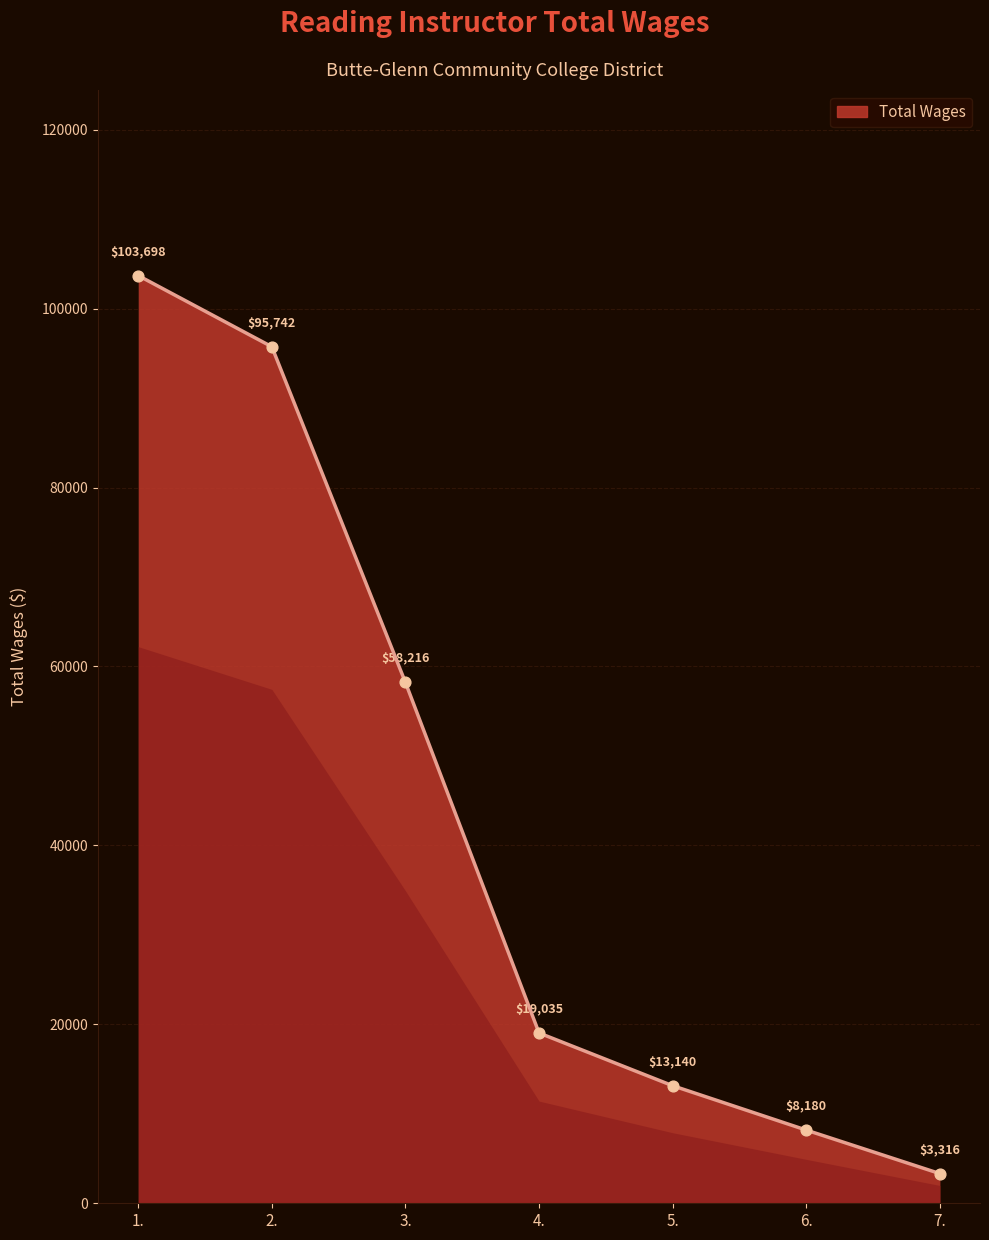

What is the ratio of the value at 4. to the value at 1.?

0.2